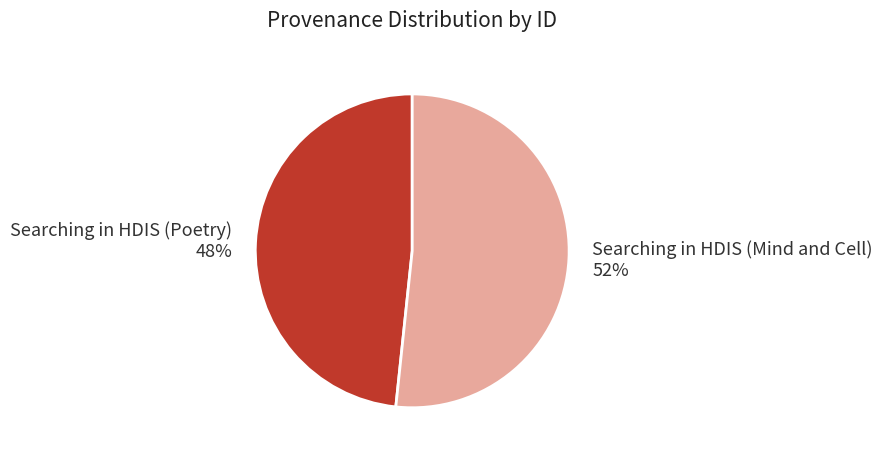

What is the majority slice?

Searching in HDIS (Mind and Cell)